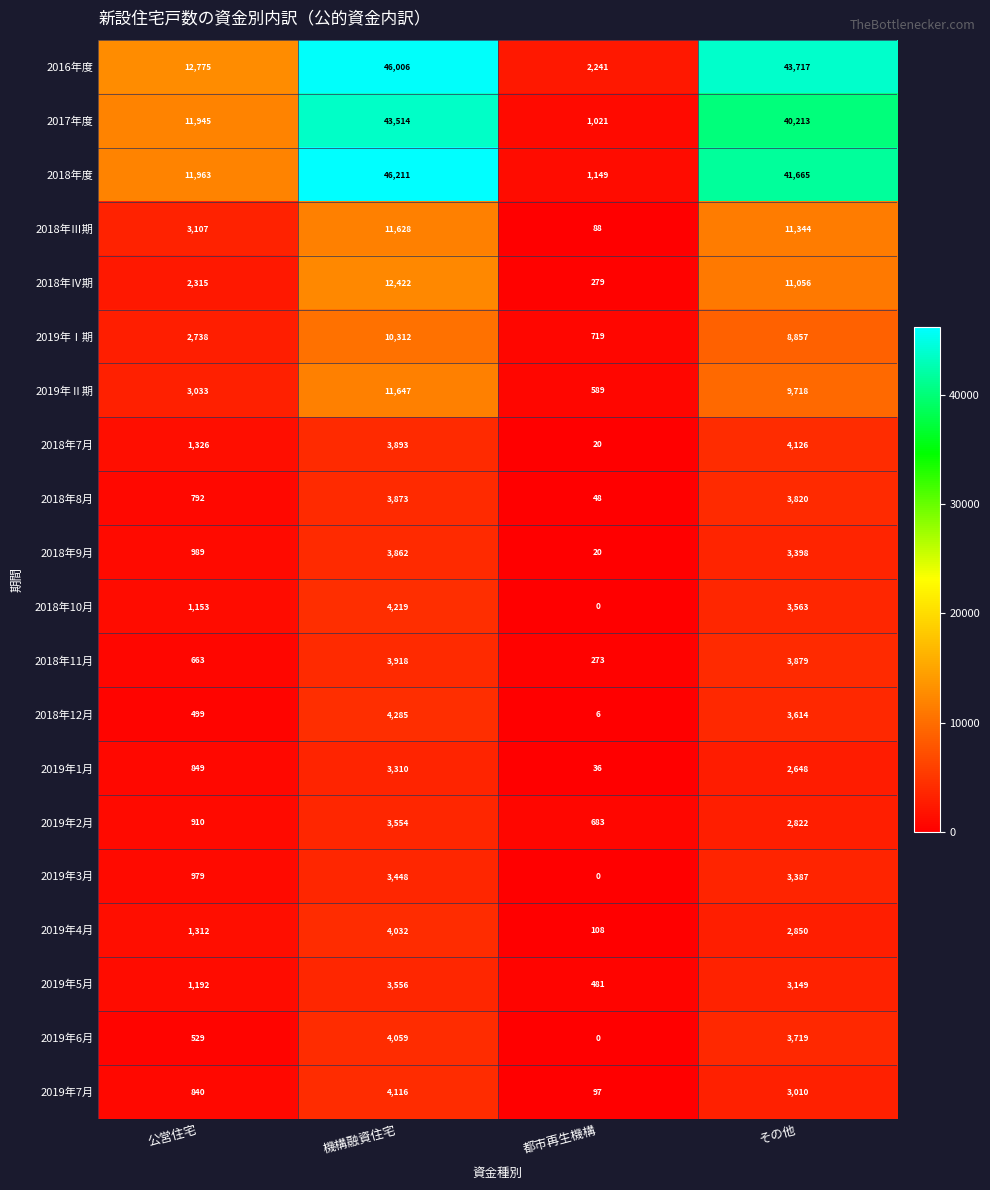

What is the spread (max minus min) of values at 都市再生機構?

2241